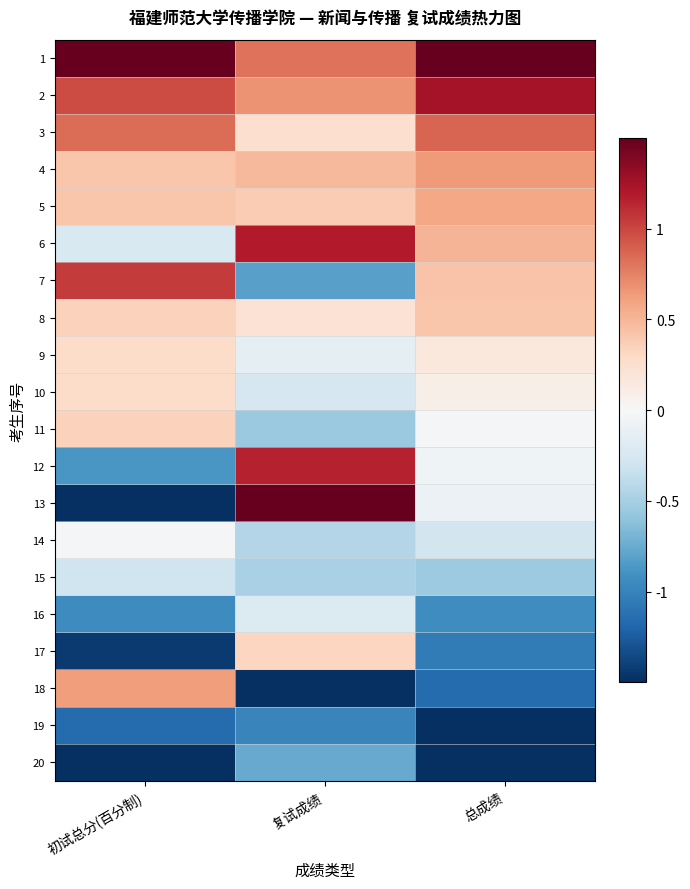

Between 复试成绩 and 初试总分(百分制), which is larger?

初试总分(百分制)